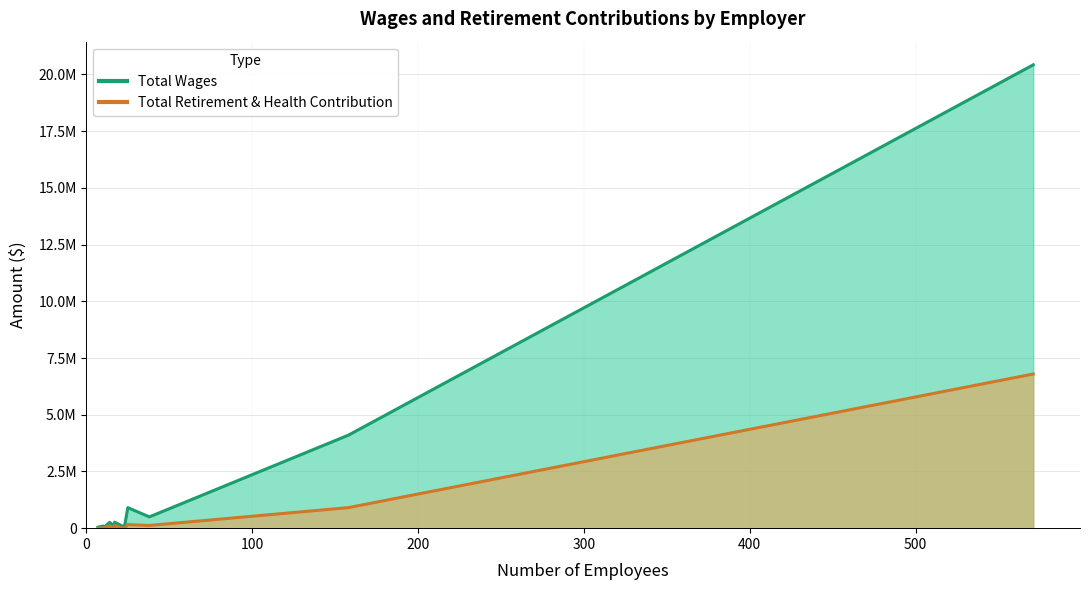

Which has a higher value, Gasquet Community Services or Del Norte County First 5?

Del Norte County First 5